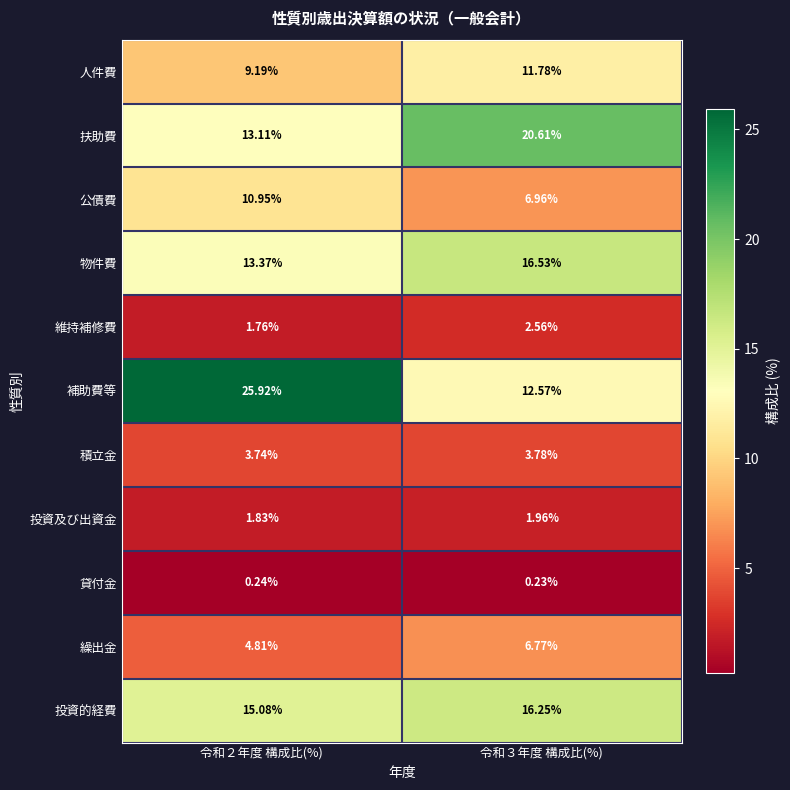

How many series are shown in this chart?

11